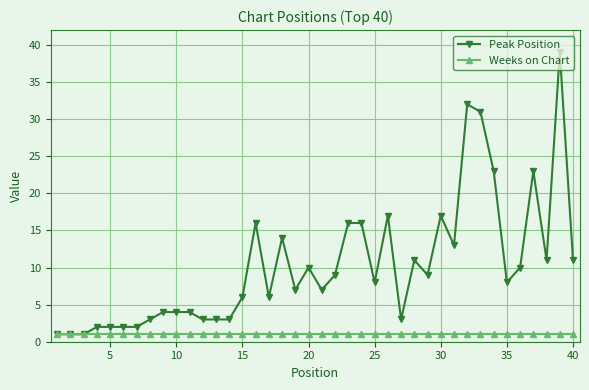

Which series has the widest spread of values?

Peak Position